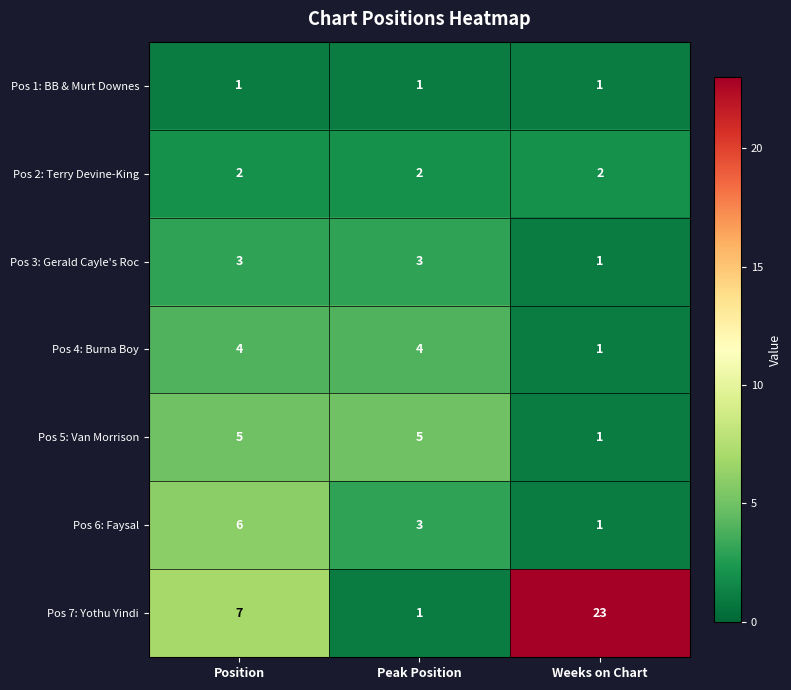

Count the number of data series in this chart.

7